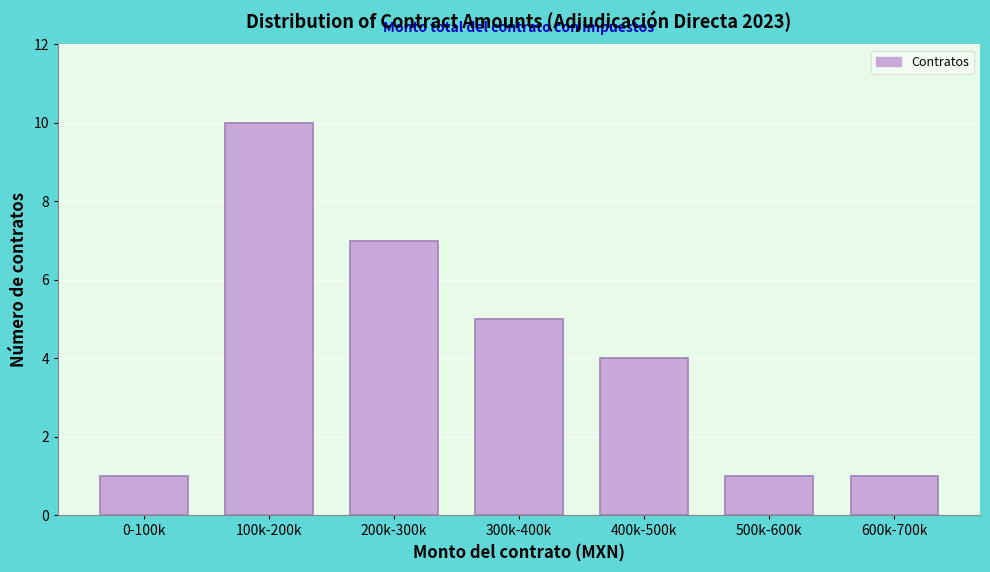

Reading left to right, extract all data points from this chart.

1	10	7	5	4	1	1